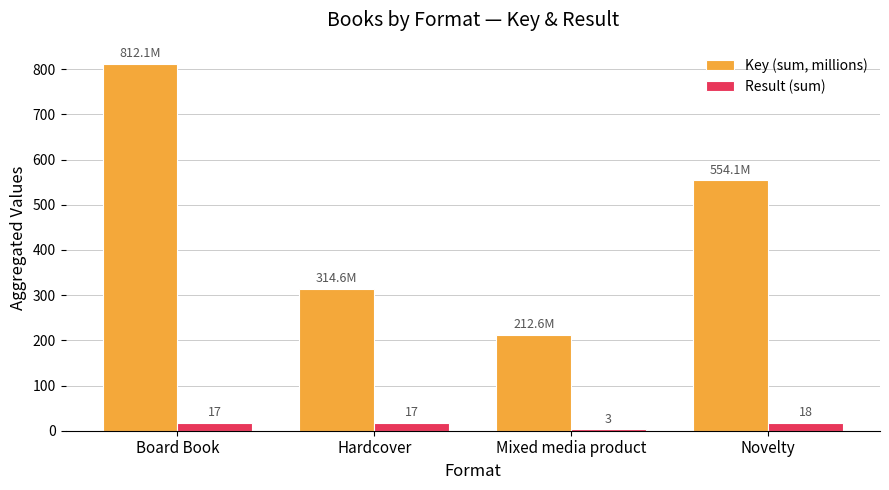

What is the difference between the Key (sum, millions) values at Novelty and Board Book?

258.1